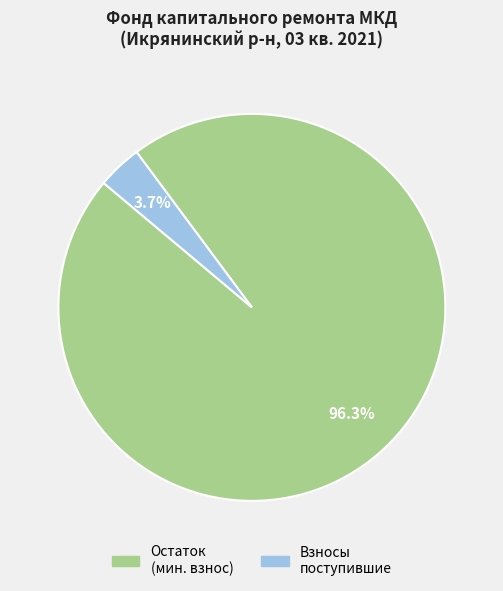

To the nearest percent, what is the average slice percentage?

50%